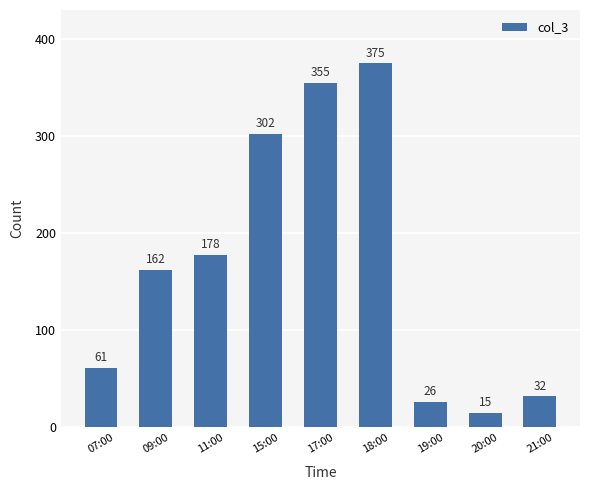

What is the sum of the values at 11:00 and 15:00?

480